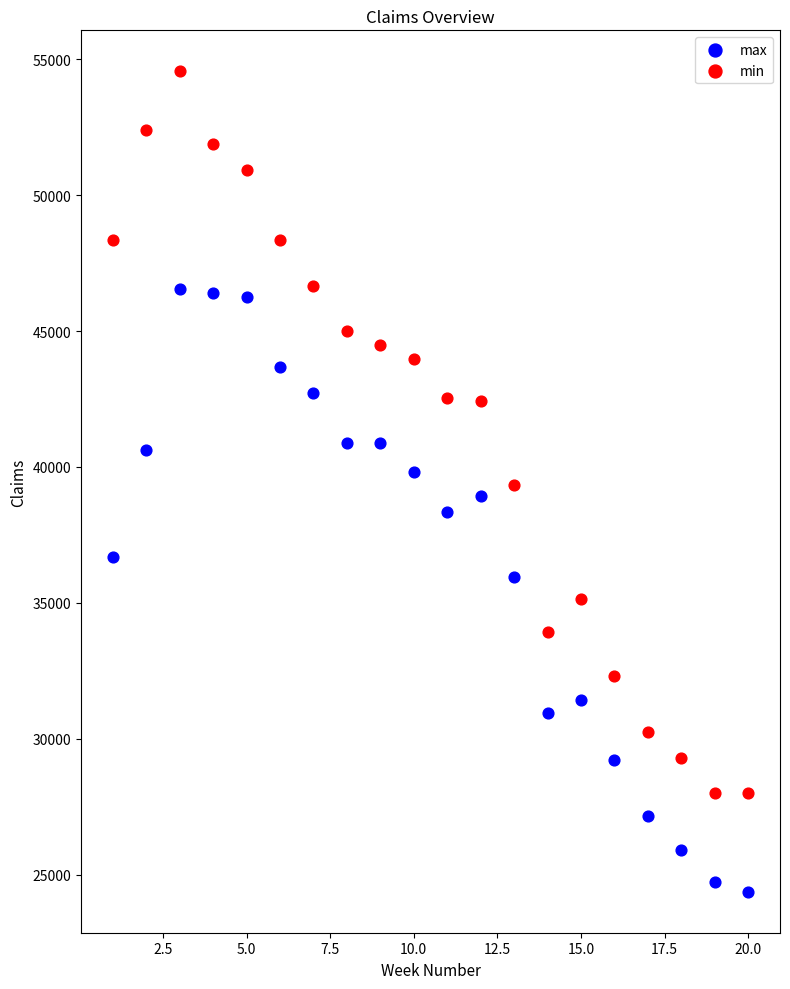

Which series has the widest spread of Y values?

min